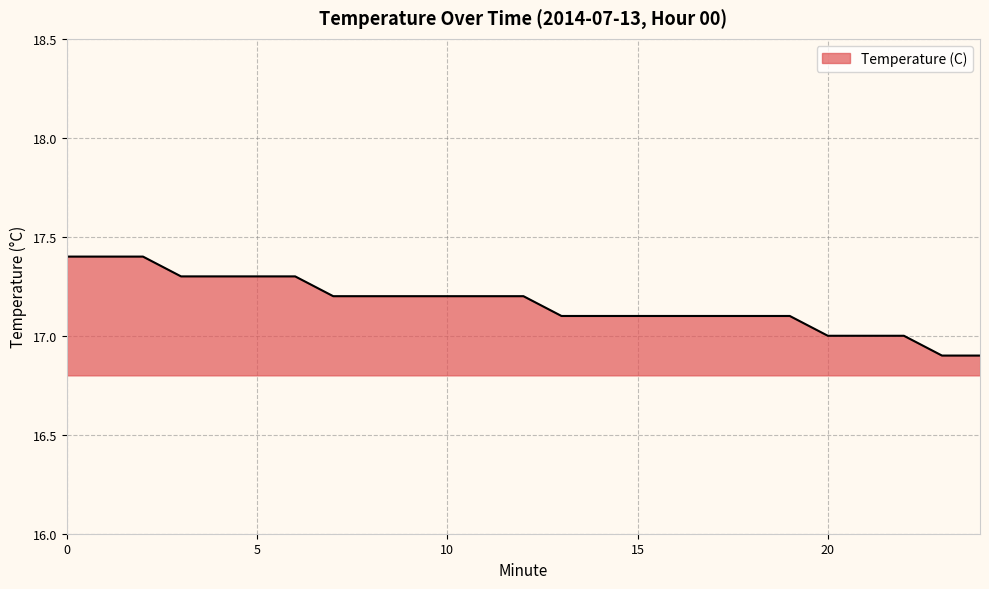

What is the maximum value shown in the chart?

17.4